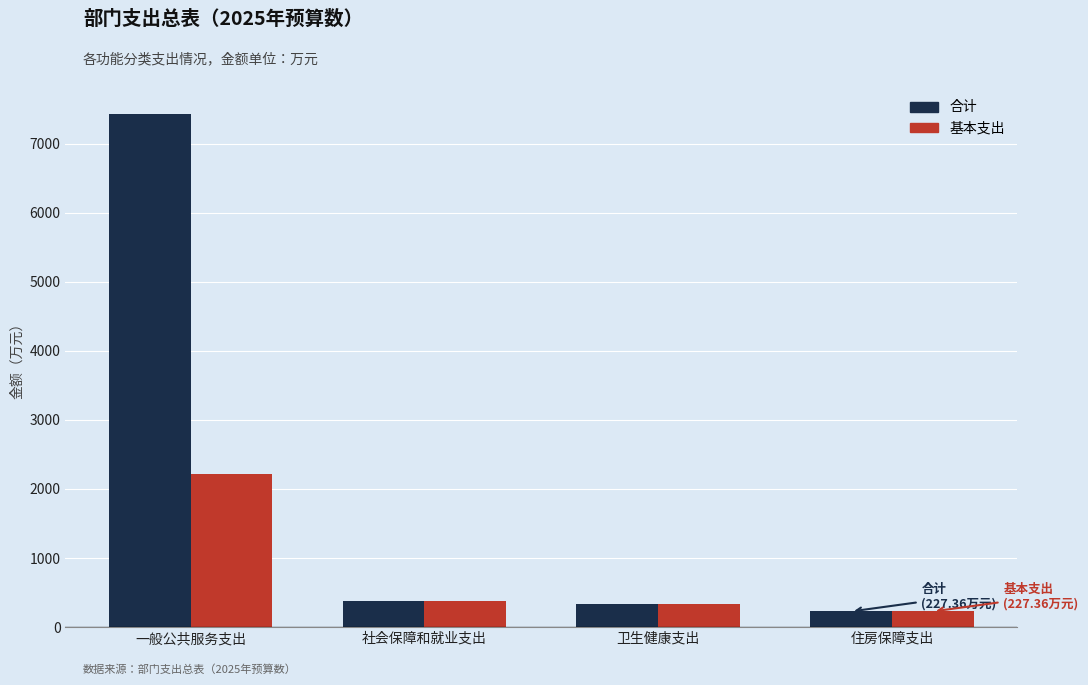

What is the label of the 4th bar from the left?

住房保障支出